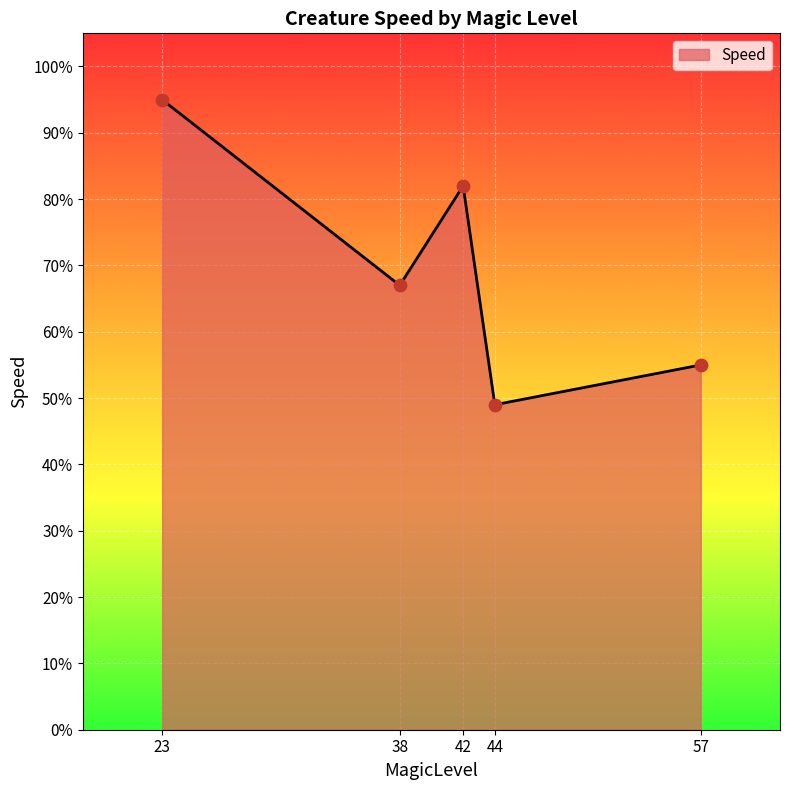

Between 44 and 42, which is larger?

42